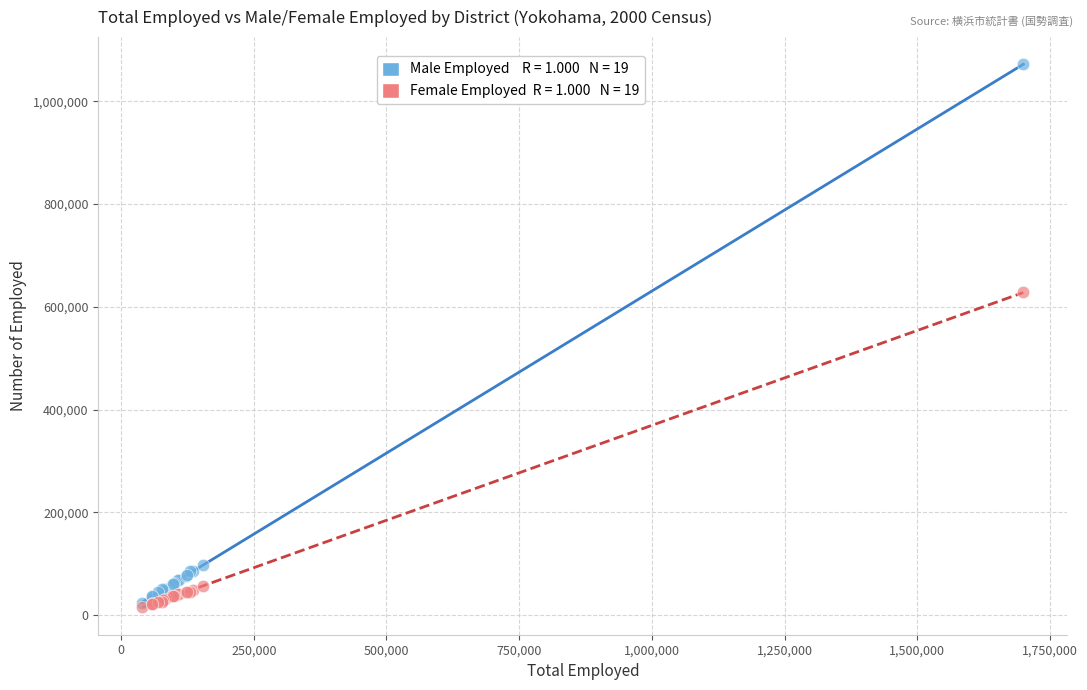

Across all series, what Y value is closest to 543733?

627881